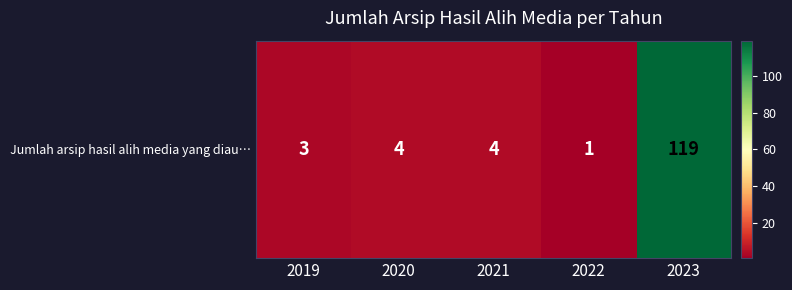

At which category does the chart reach its peak across all series?

2023